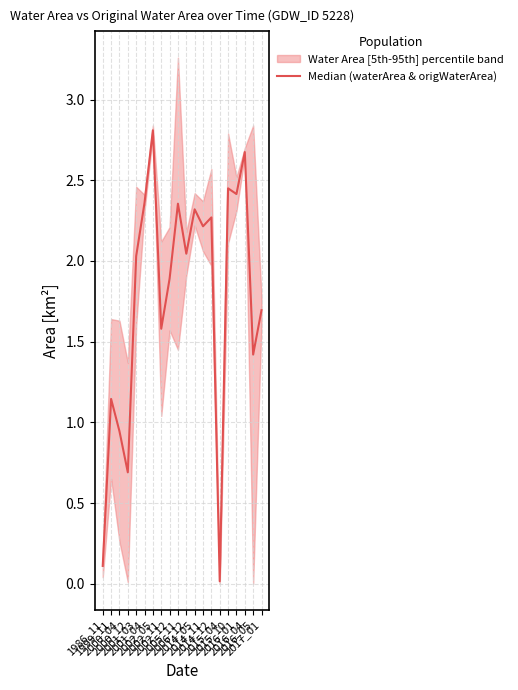

Which category has the lowest value across all series?

2015_04